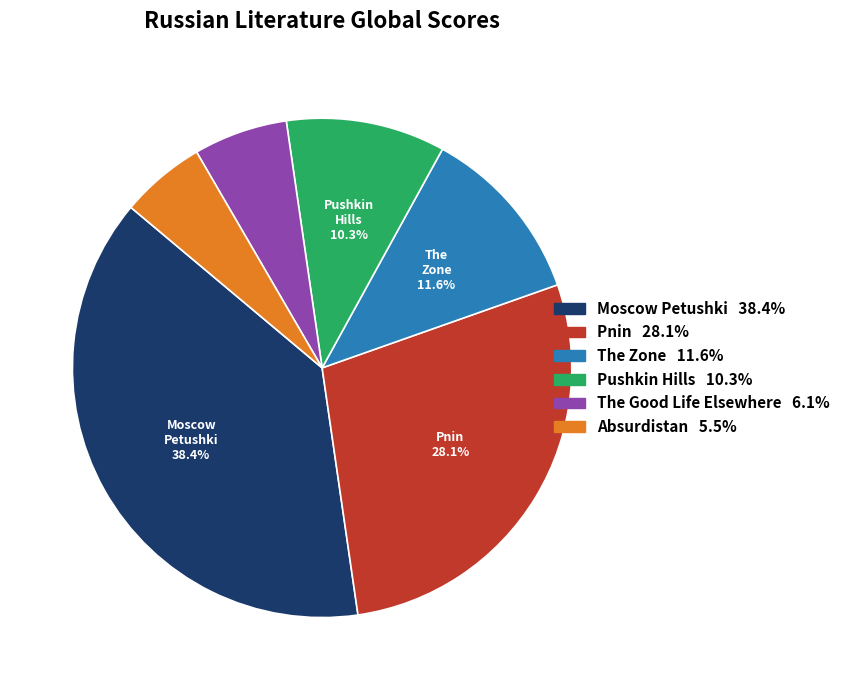

What is the ratio of the value at Absurdistan to the value at Moscow Petushki?

0.1